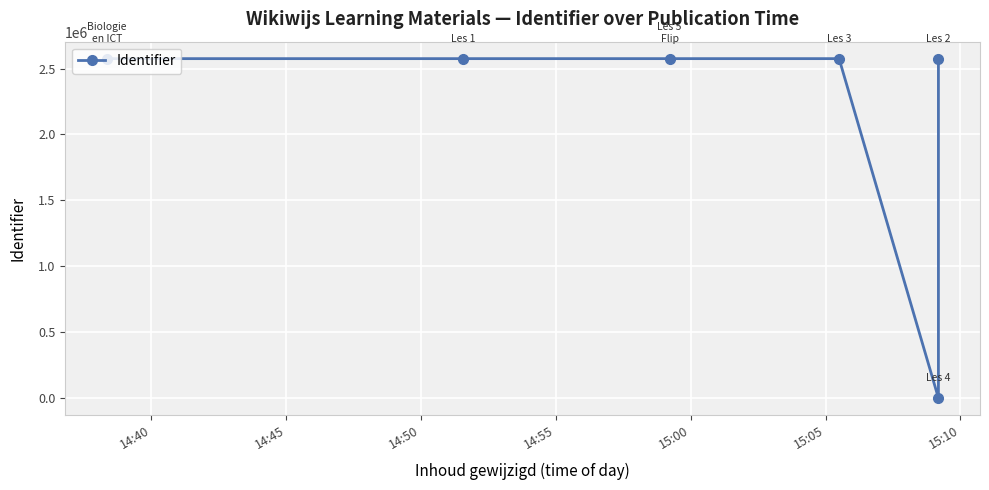

Count the number of data series in this chart.

1